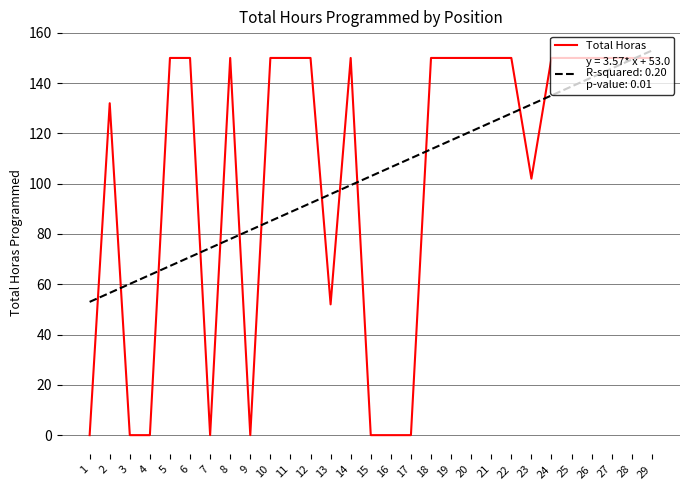

At which category does the chart reach its peak across all series?

29